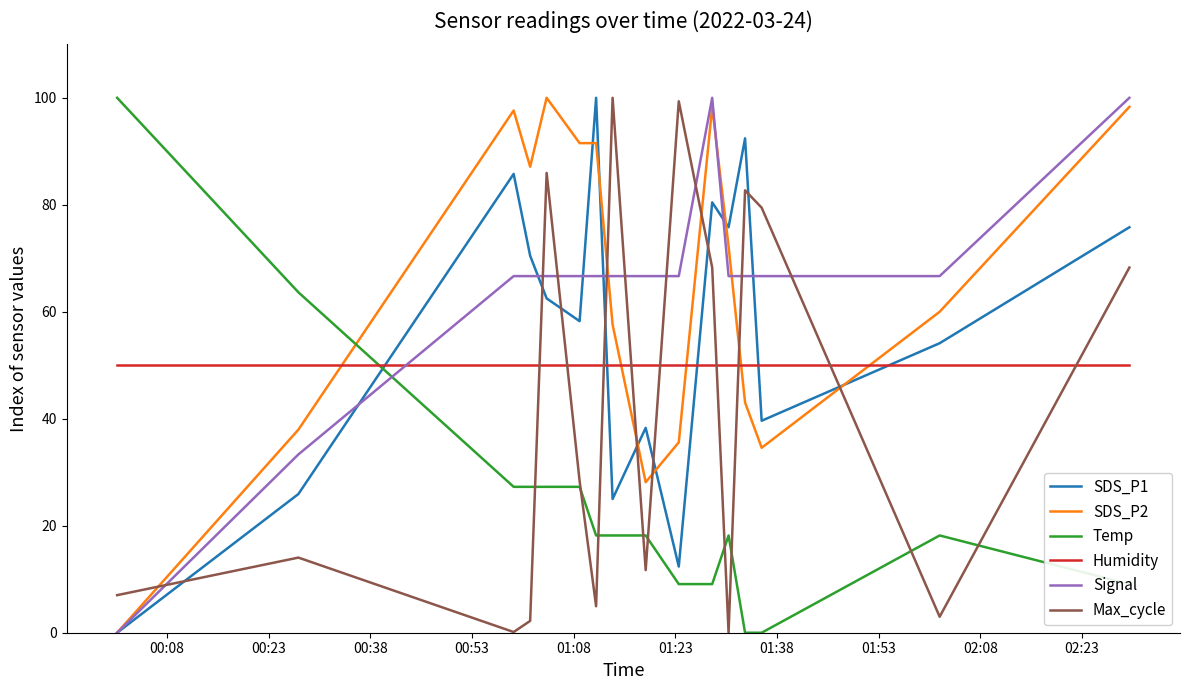

What is the greatest value displayed?

100.0